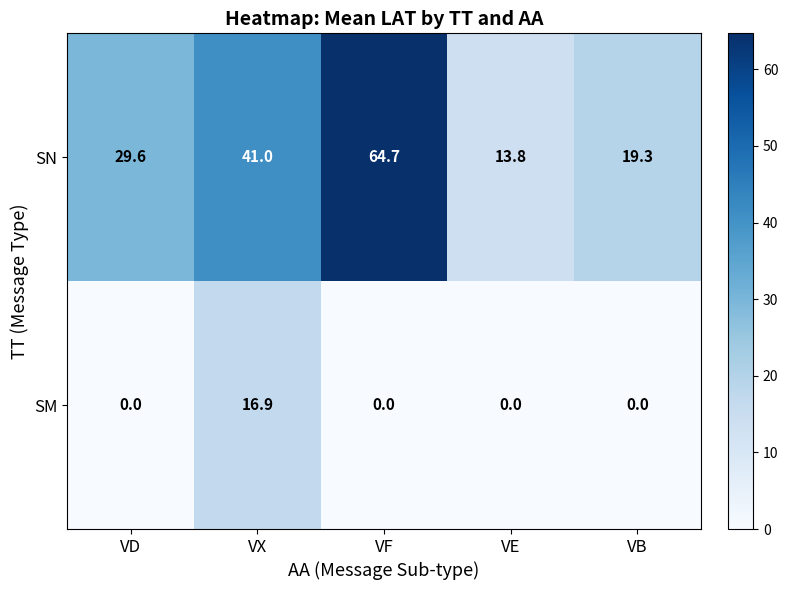

What is the average value of the SM series?

3.4